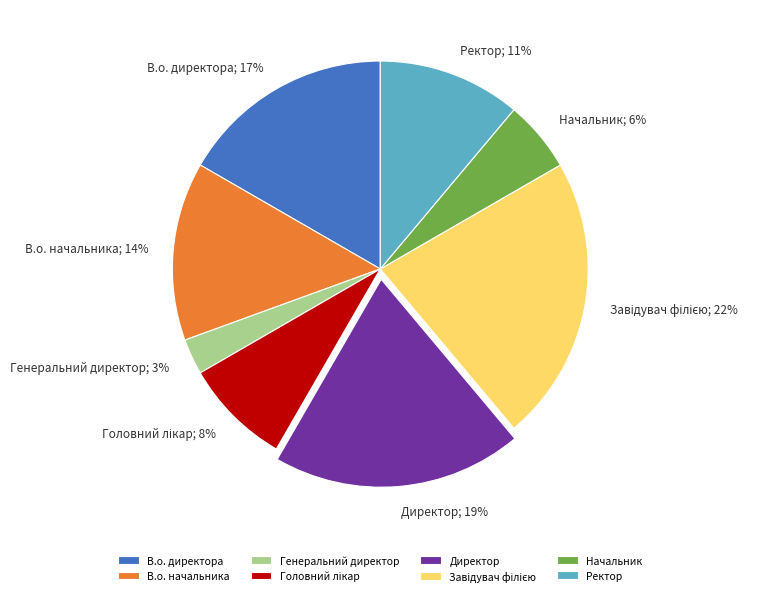

To the nearest percent, what is the difference between the largest and smallest slice percentages?

19%